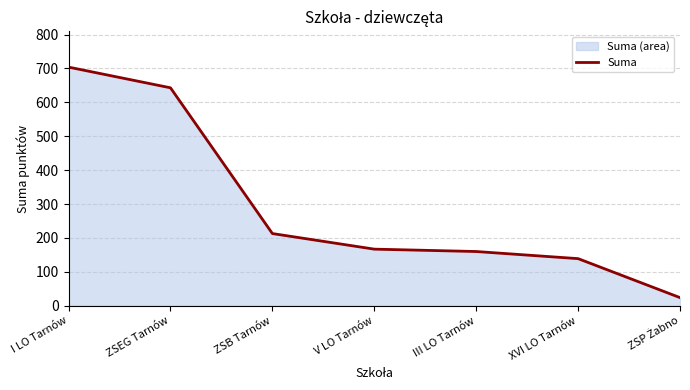

How many lines are shown in the chart?

1